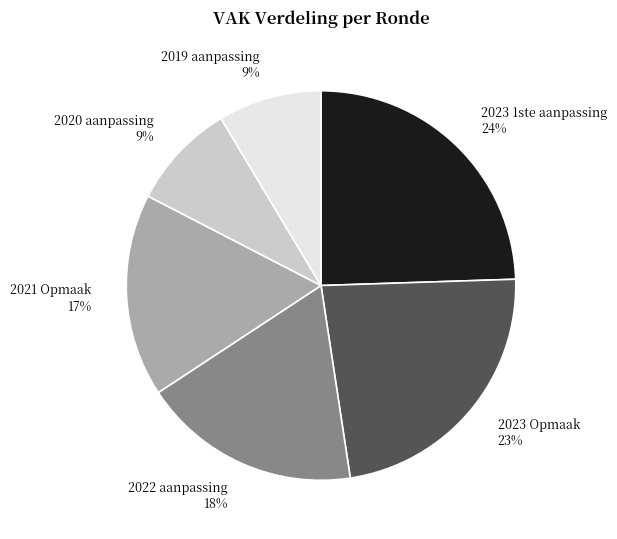

Is there a majority slice in this chart?

No